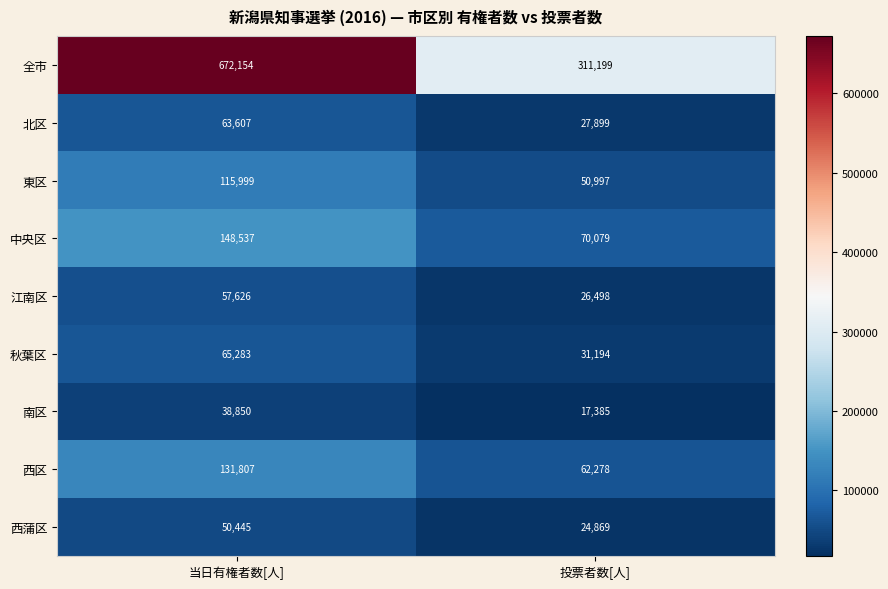

True or false: 東区 has a value of 151108 at 当日有権者数[人].

False